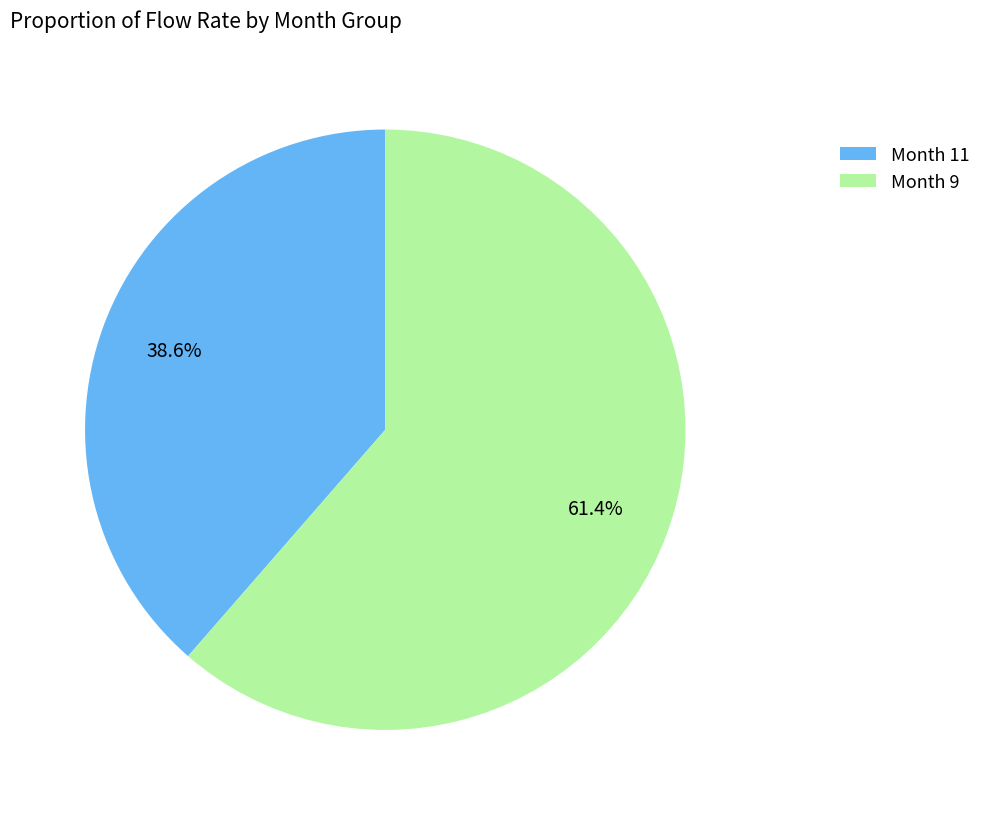

Count the number of slices in the pie.

2